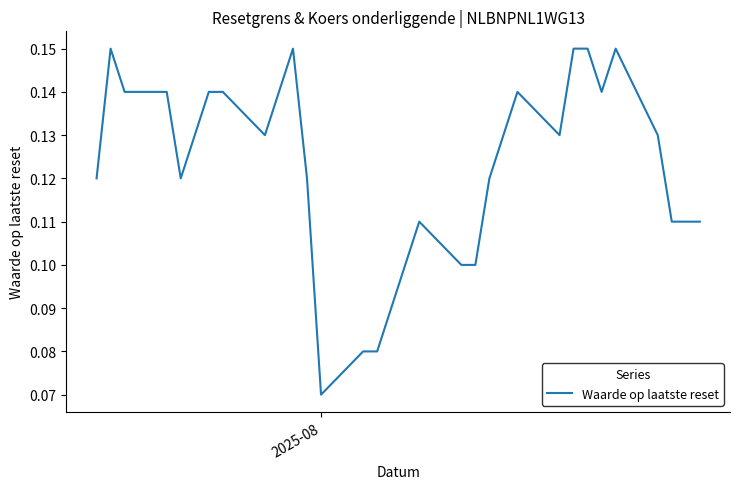

How many lines are shown in the chart?

1